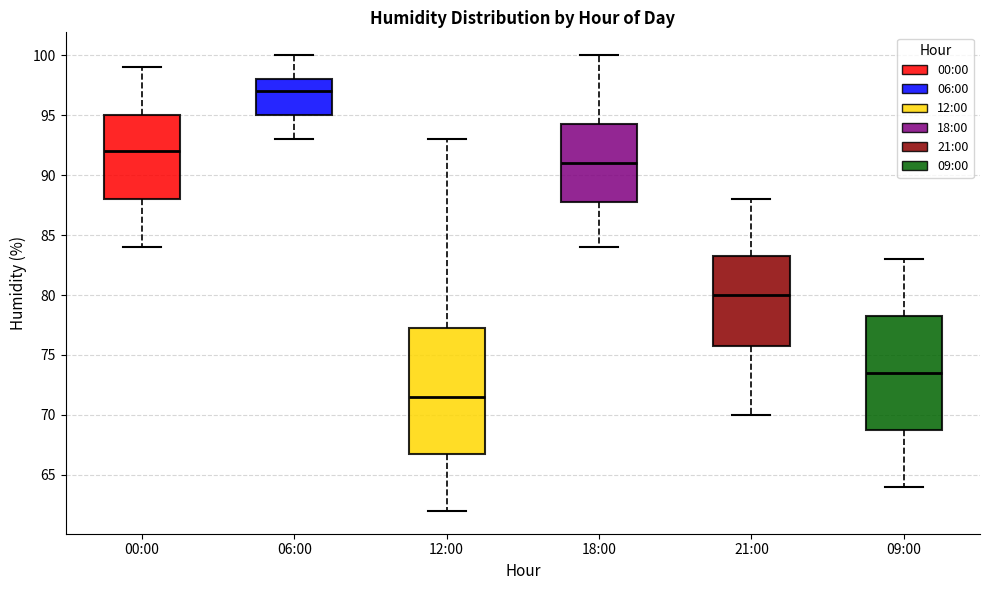

Reading left to right, transcribe this box plot: for each box, give where its median line is, the range the box spans, and where its two whiskers end, as read against the y-axis. The values are not printed on the chart, so give them approximately, as read against the axis.

00:00: median 92.0, box 88.0 to 95.0, whiskers 84.0 to 99.0
06:00: median 97.0, box 95.0 to 98.0, whiskers 93.0 to 100.0
12:00: median 71.5, box 67.0 to 77.5, whiskers 62.0 to 93.0
18:00: median 91.0, box 88.0 to 94.5, whiskers 84.0 to 100.0
21:00: median 80.0, box 76.0 to 83.5, whiskers 70.0 to 88.0
09:00: median 73.5, box 69.0 to 78.5, whiskers 64.0 to 83.0